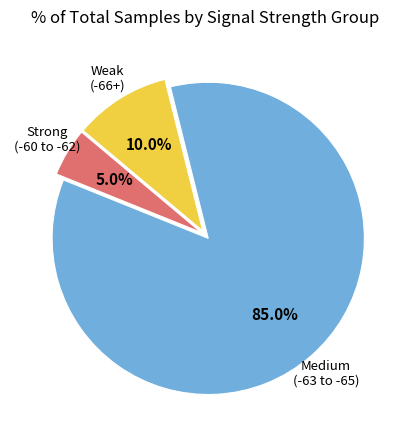

Count the number of slices in the pie.

3